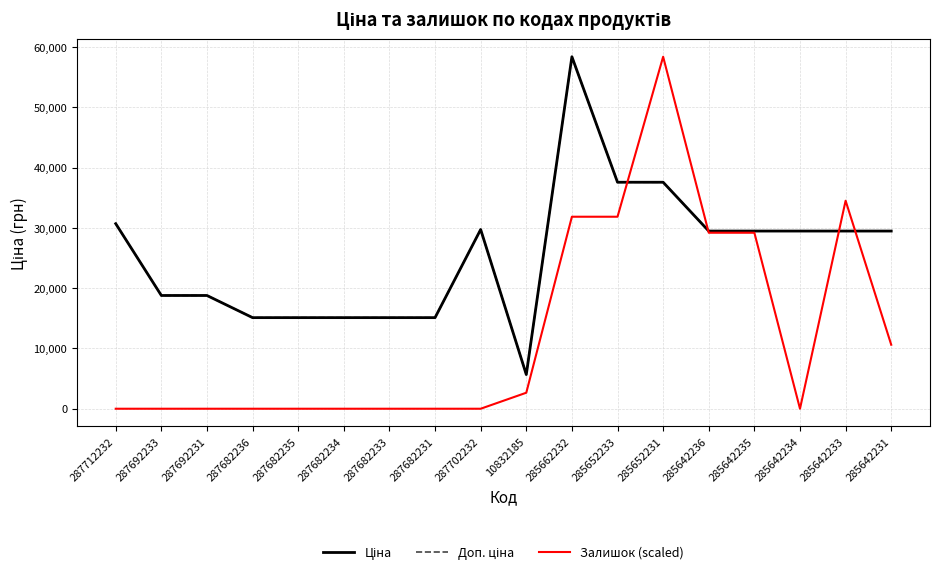

Is it true that Ціна equals 29491.5 at 285642231?

True